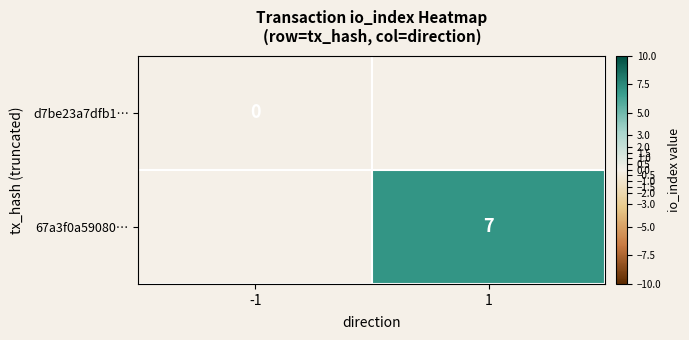

True or false: 67a3f0a59080… has a value of 11.0 at 1.

False